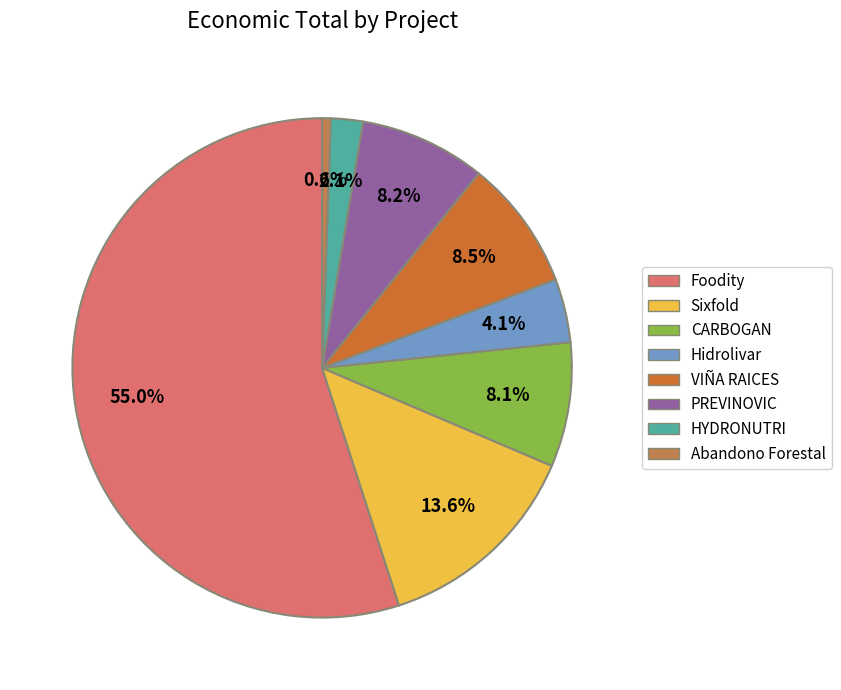

How many slices are in this pie chart?

8